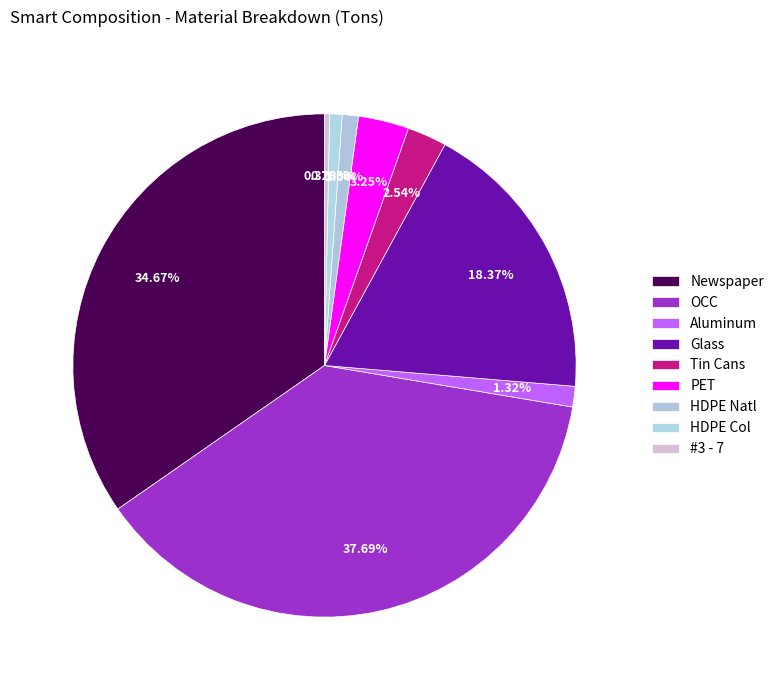

True or false: HDPE Col accounts for 1% of the total.

True